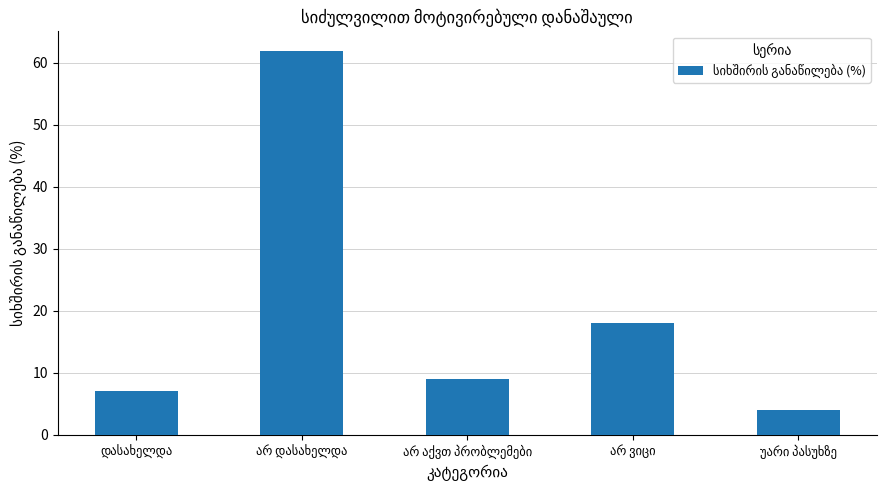

What is the maximum value shown in the chart?

62